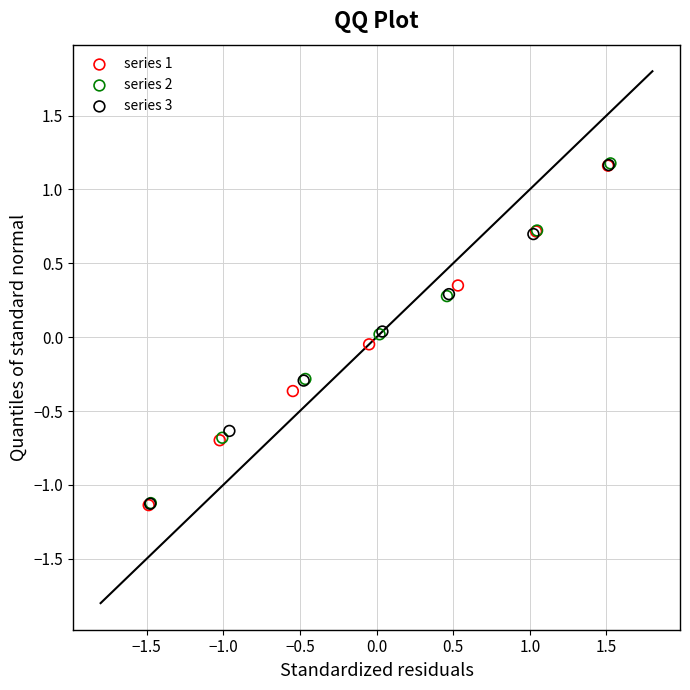

Which series has the widest spread of Y values?

series 2